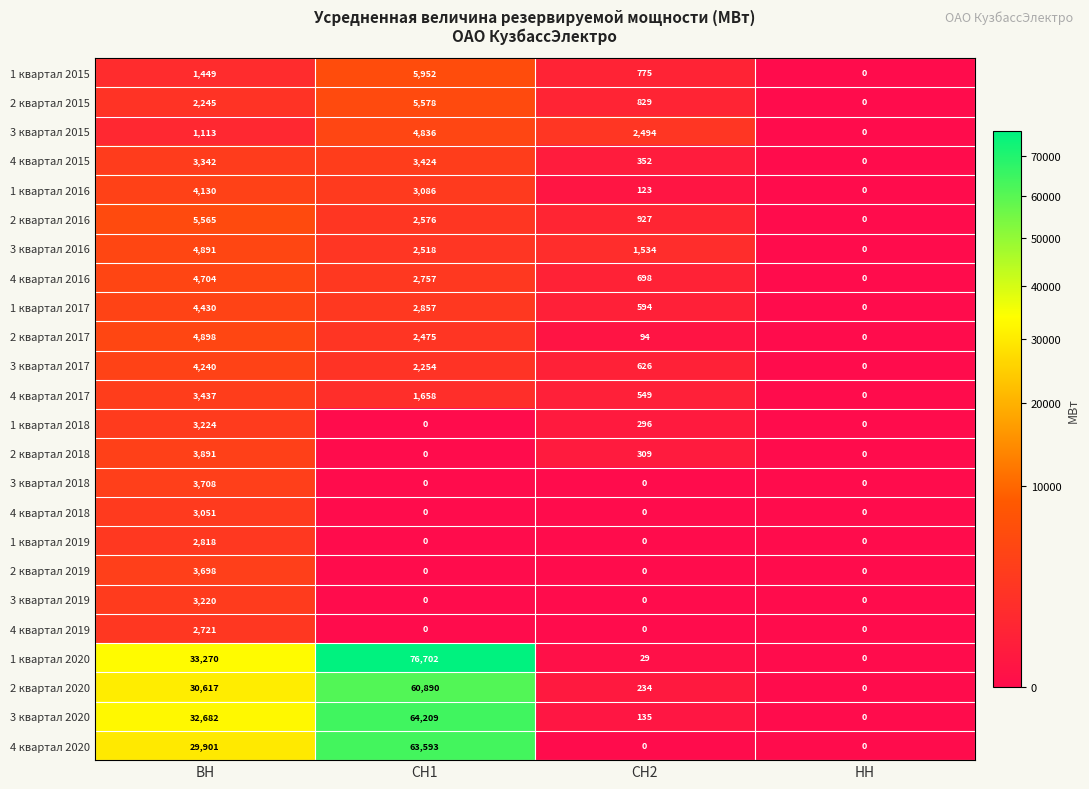

Is it true that 3 квартал 2017 equals 2840 at ВН?

False